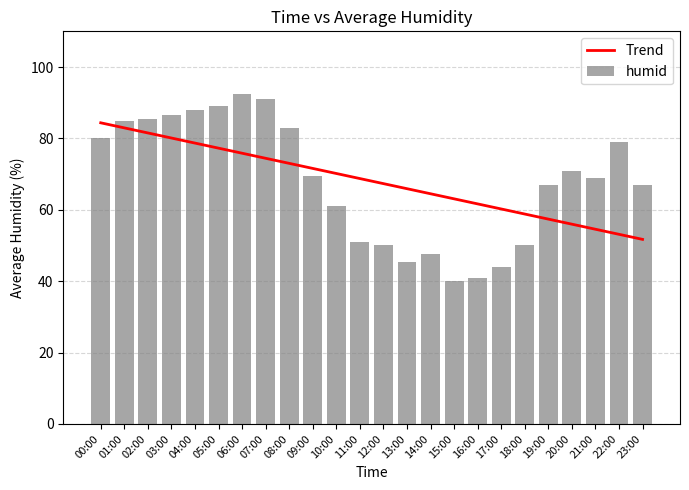

How many values in the Trend series exceed 68?

12